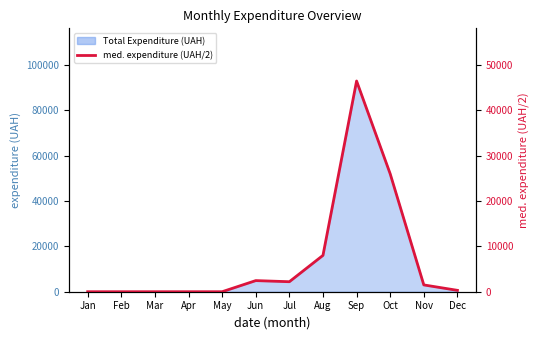

At which category does the data reach its first local valley?

Jul